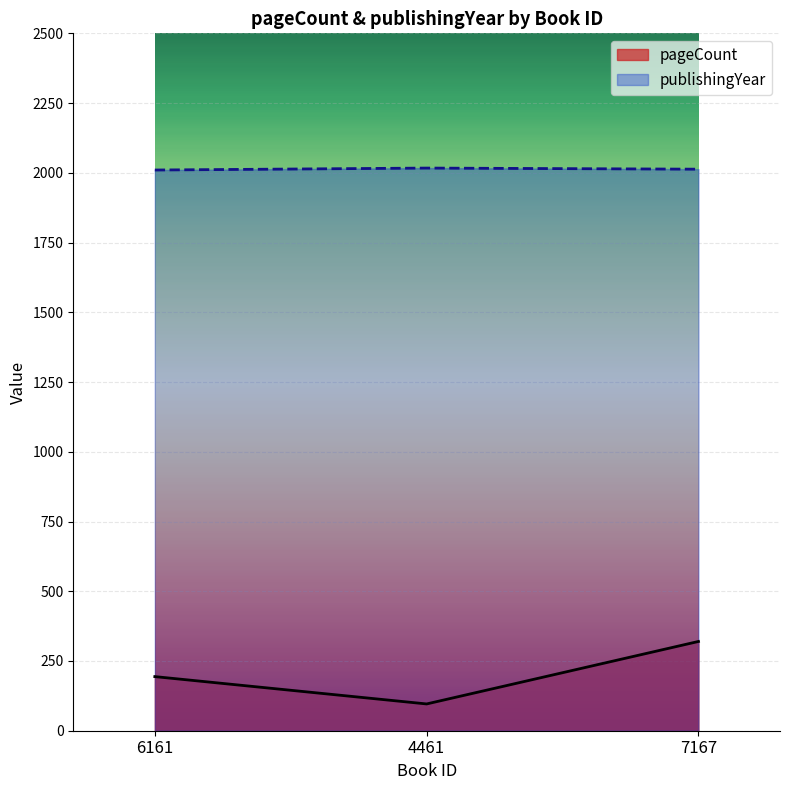

At which category does the chart reach its minimum across all series?

4461